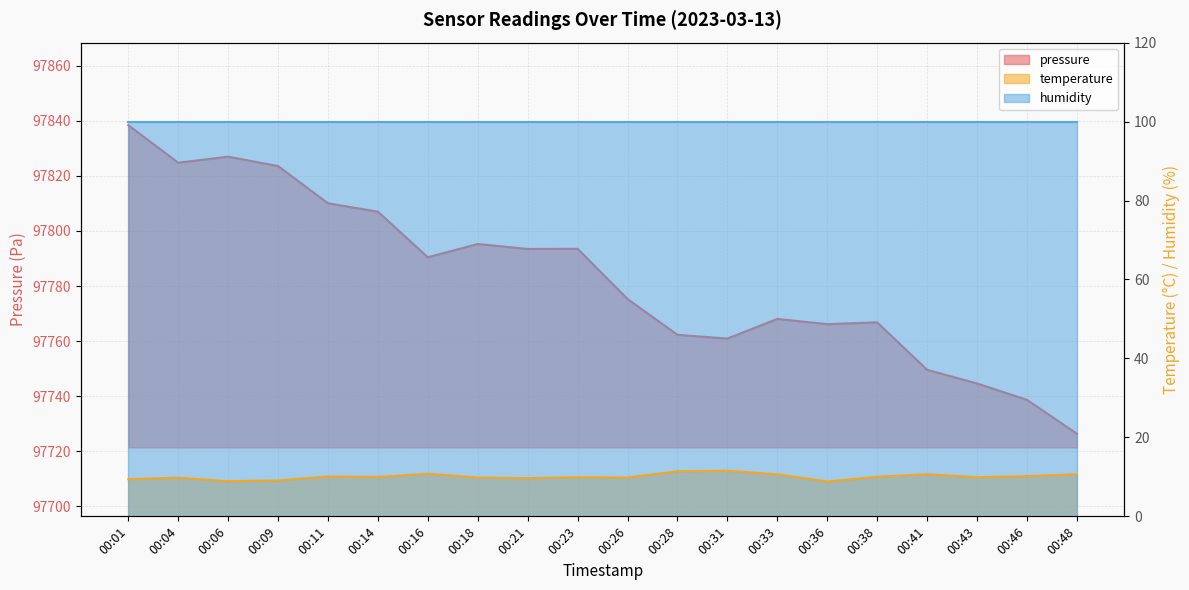

True or false: pressure and temperature cross at least once.

False